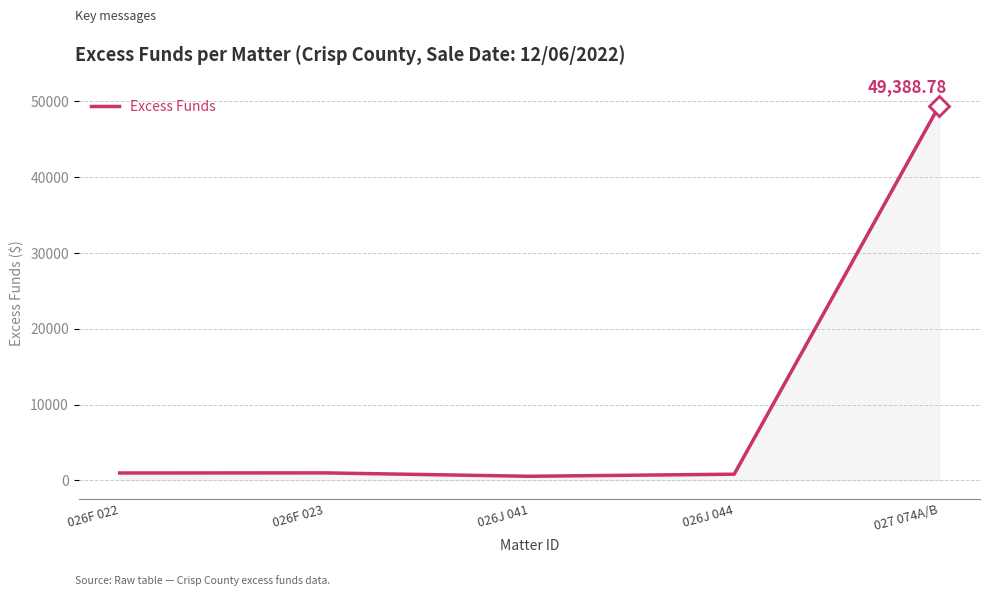

True or false: the data shows 981.3 at 026F 022.

True